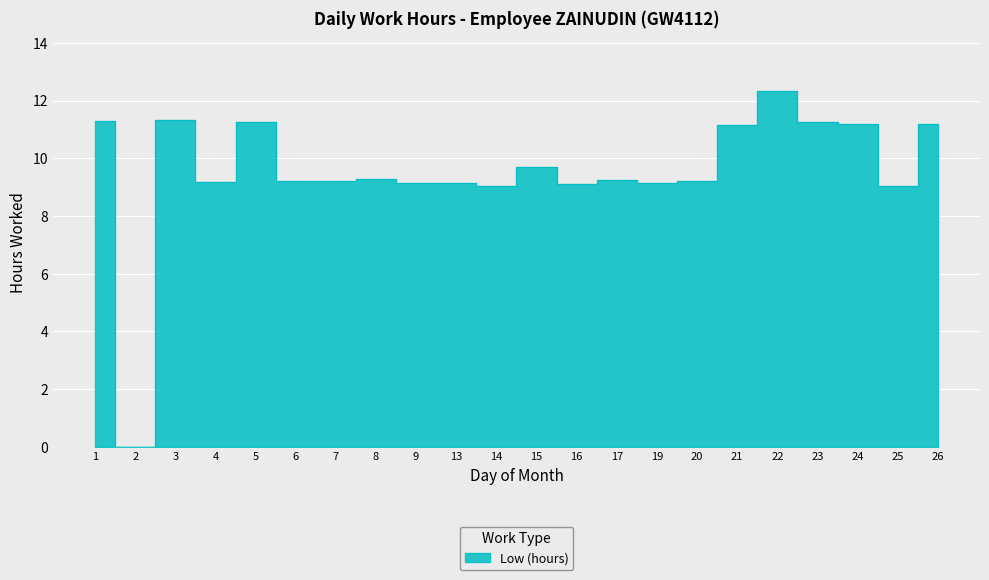

How many interior local valleys (lower than both neighbors) does the data have?

7